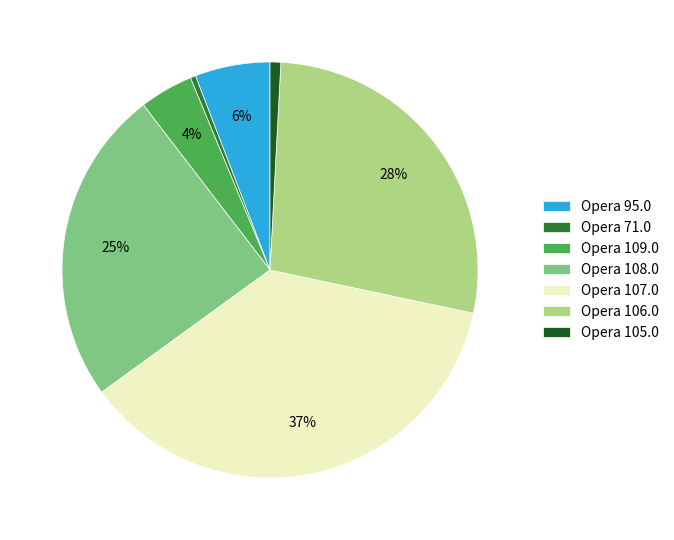

To the nearest percent, what is the difference between the Opera 71.0 and Opera 109.0 slice percentages?

4%